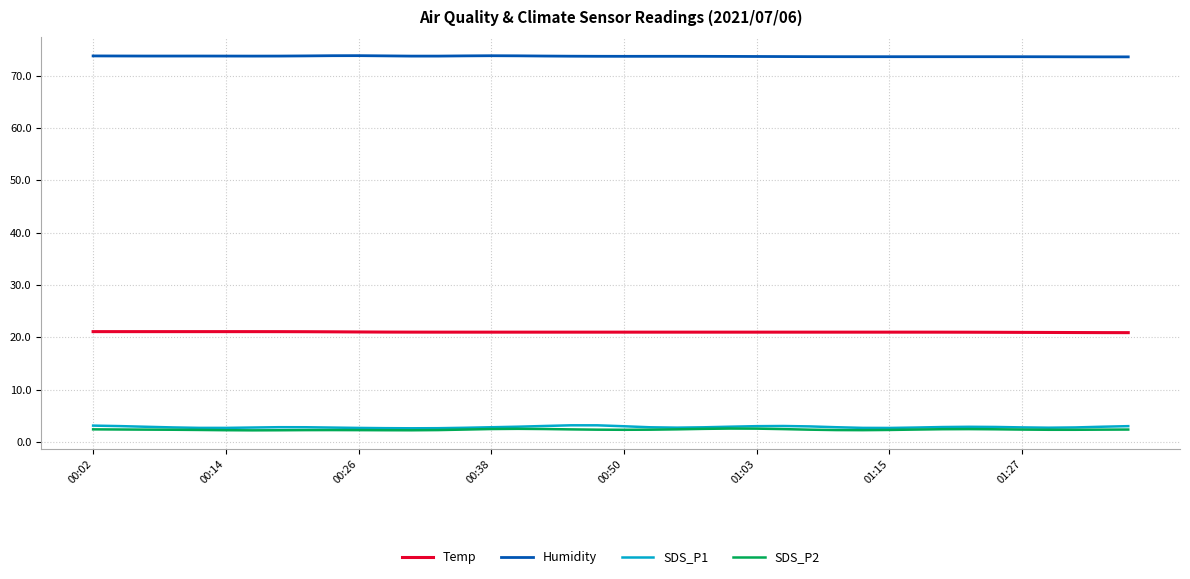

What is the difference between the second highest and second lowest values in the Temp series?

0.2